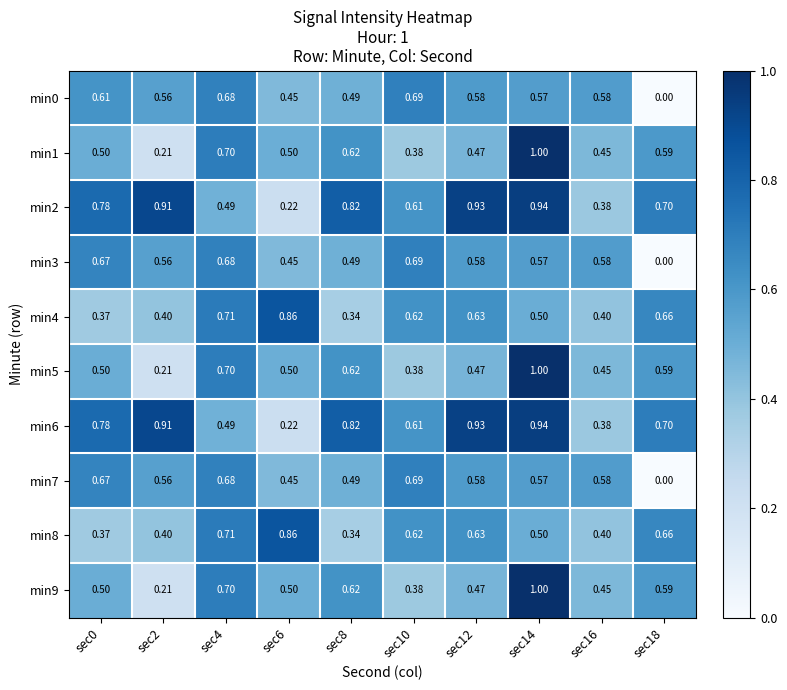

Is the value of min5 at sec10 greater than the value of min3 at sec10?

No